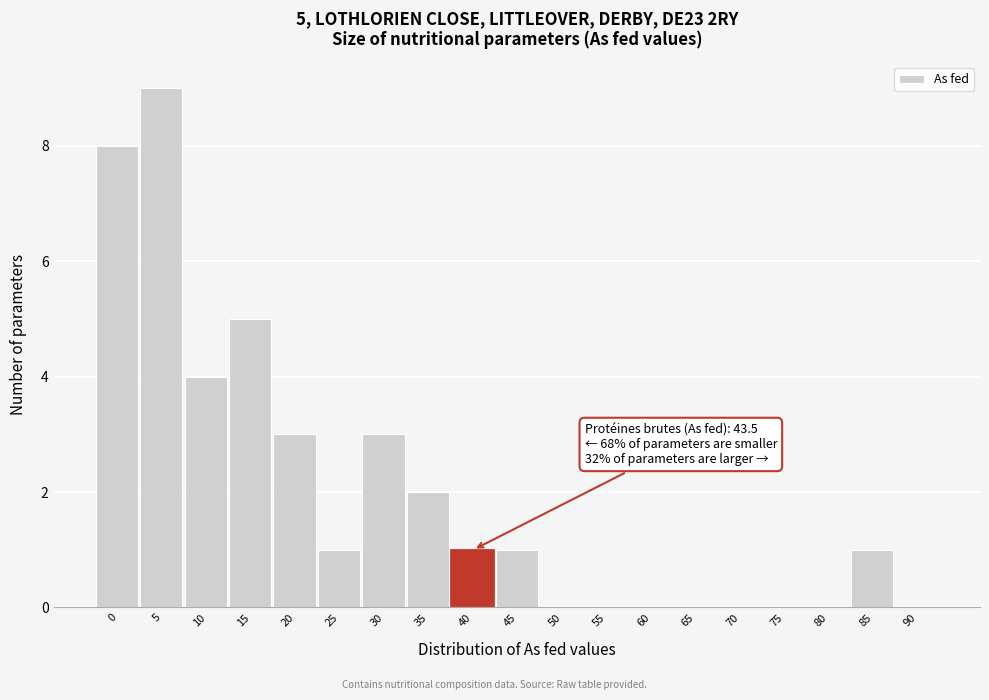

Reading left to right, what are all the values shown in this chart?

0=8	5=9	10=4	15=5	20=3	25=1	30=3	35=2	40=1	45=1	50=0	55=0	60=0	65=0	70=0	75=0	80=0	85=1	90=0